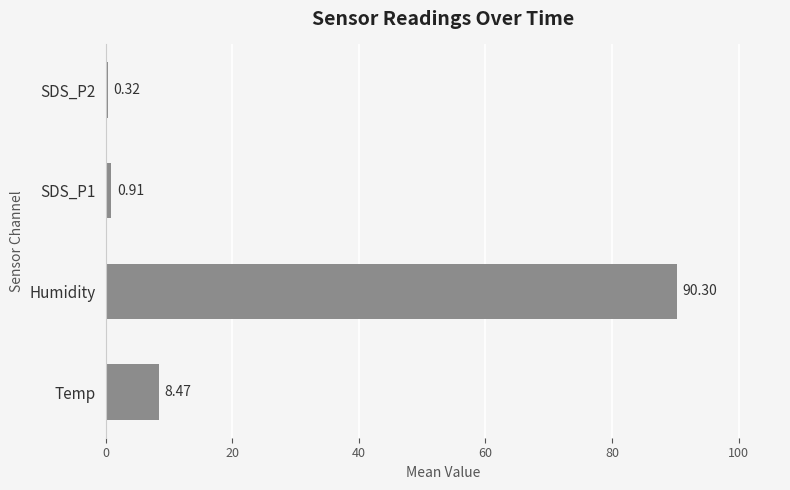

List the labels in order of value, largest first.

Humidity, Temp, SDS_P1, SDS_P2